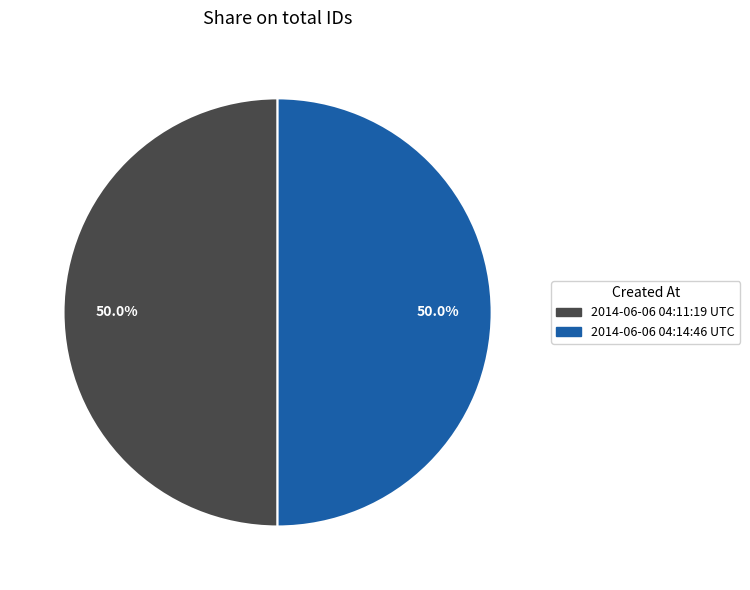

To the nearest percent, what is the average slice percentage?

50%